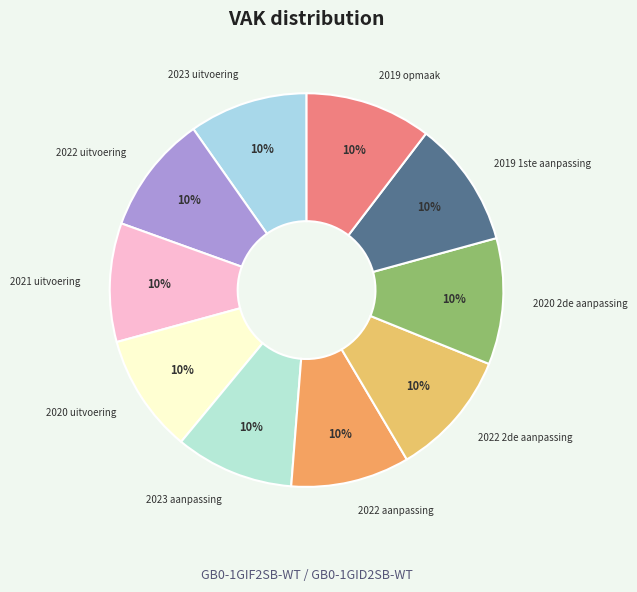

Does 2023 aanpassing represent more than half of the total?

No